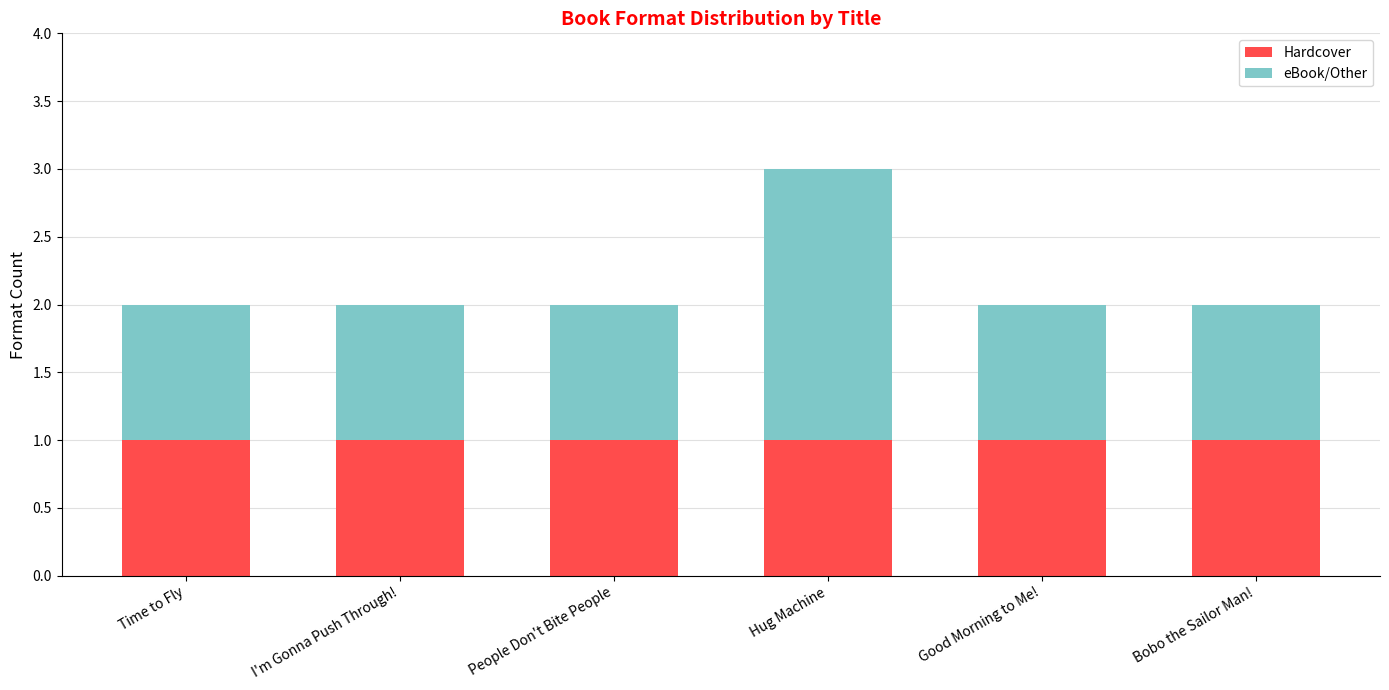

True or false: Hardcover has a value of 1 at Time to Fly.

True